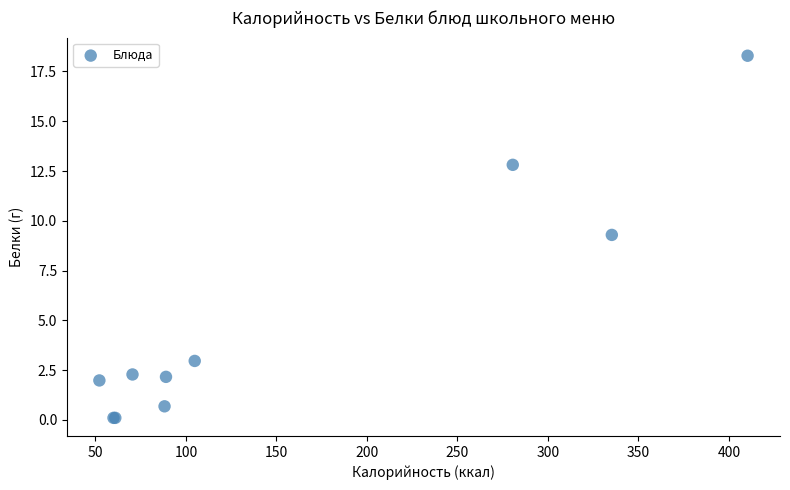

What Y value in the scatter plot is closest to 9?

9.3